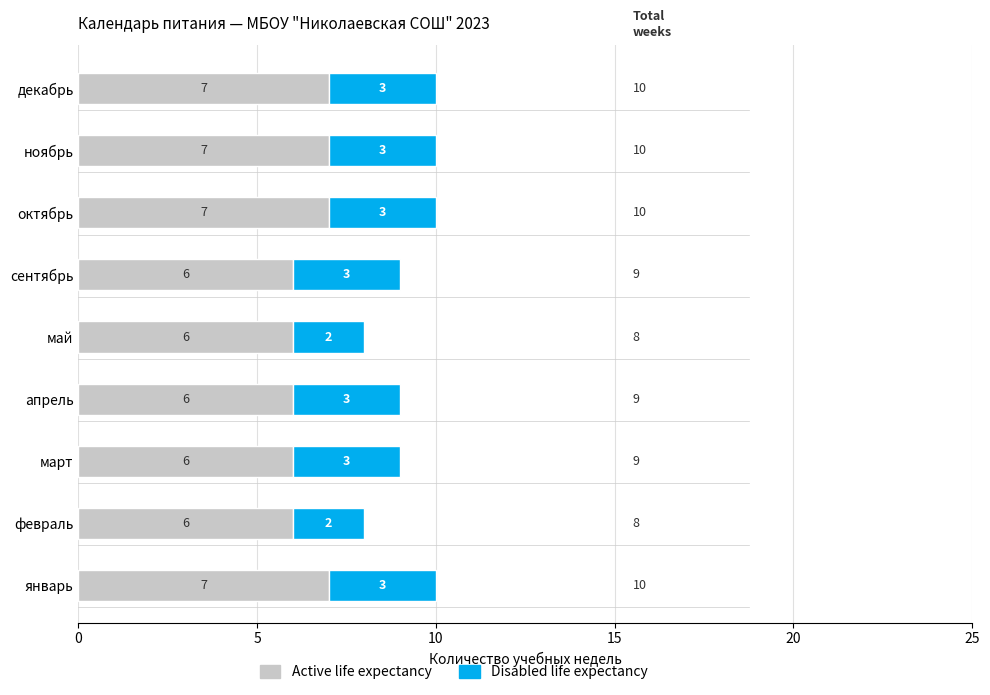

What is the average value of the Active life expectancy series?

6